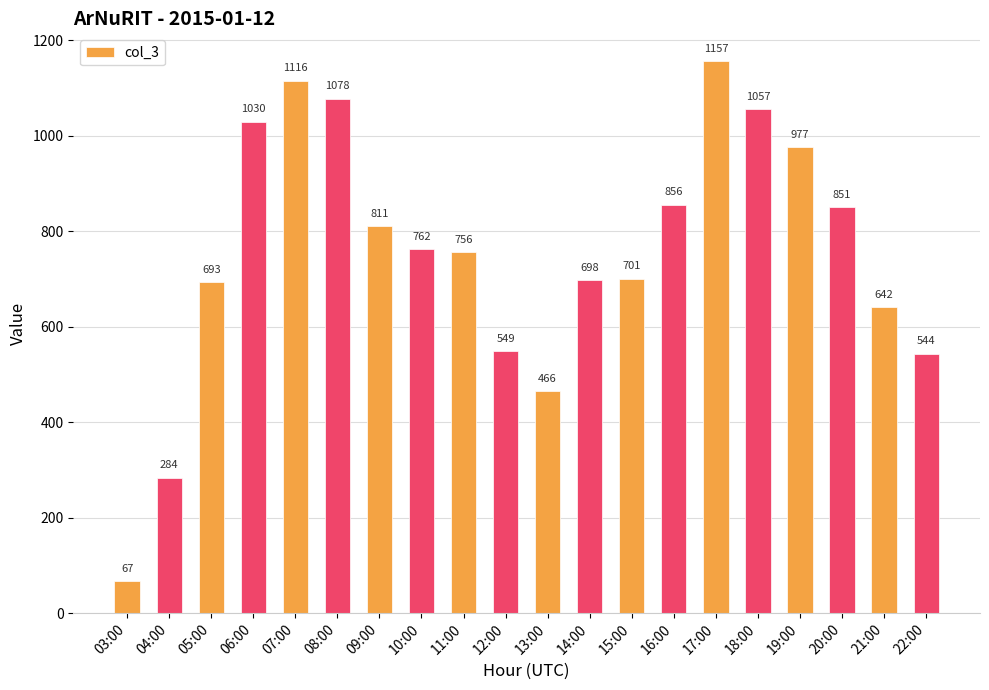

What is the sum of the values at 04:00 and 21:00?

926